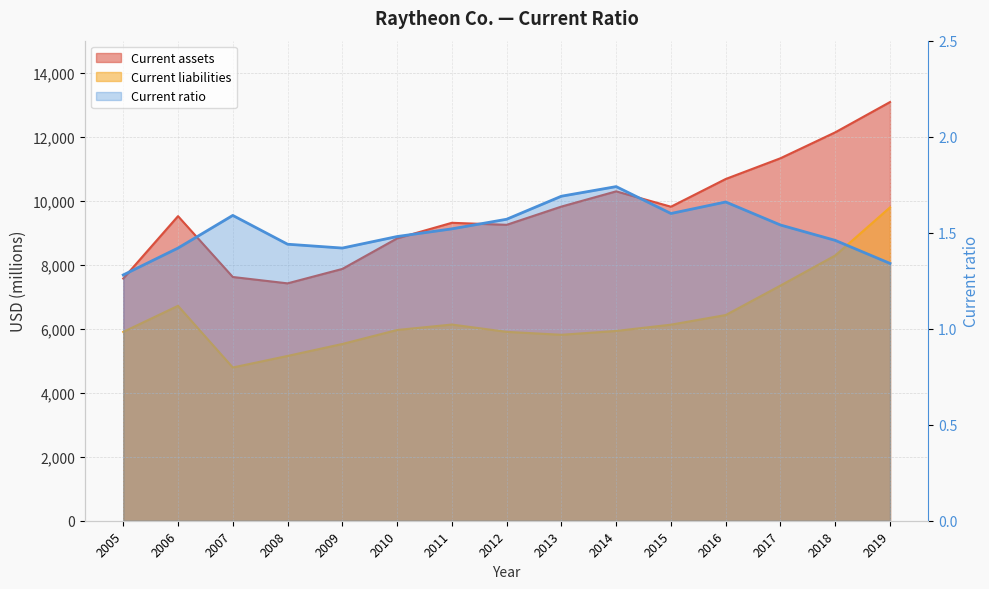

Is the value of Current ratio at 2012 greater than the value of Current liabilities at 2017?

No